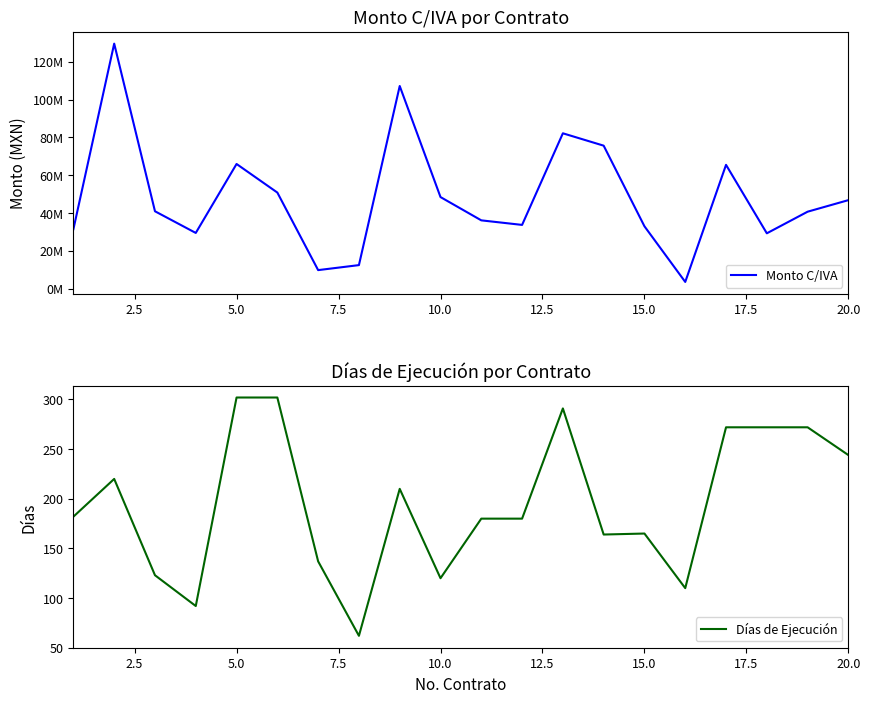

What is the lowest value of the Días de Ejecución series?

62